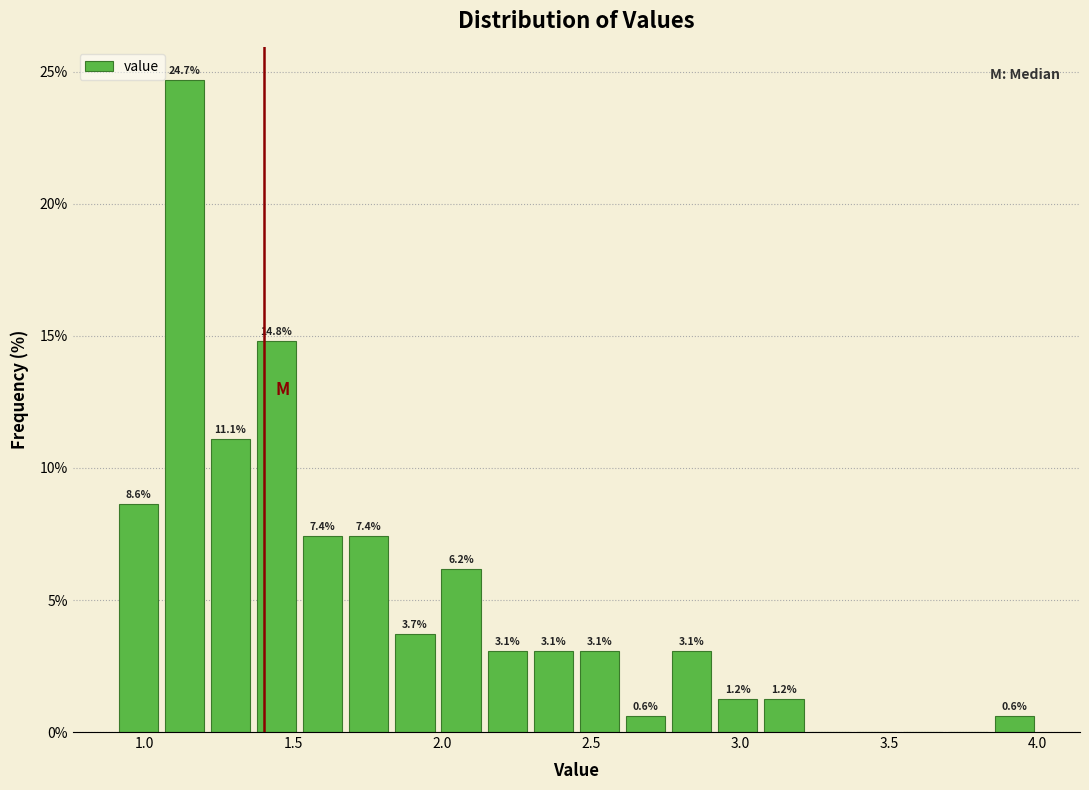

Around what value on the x-axis is the tallest bar? Give the approximate position of its centre, as read against the axis.

1.15